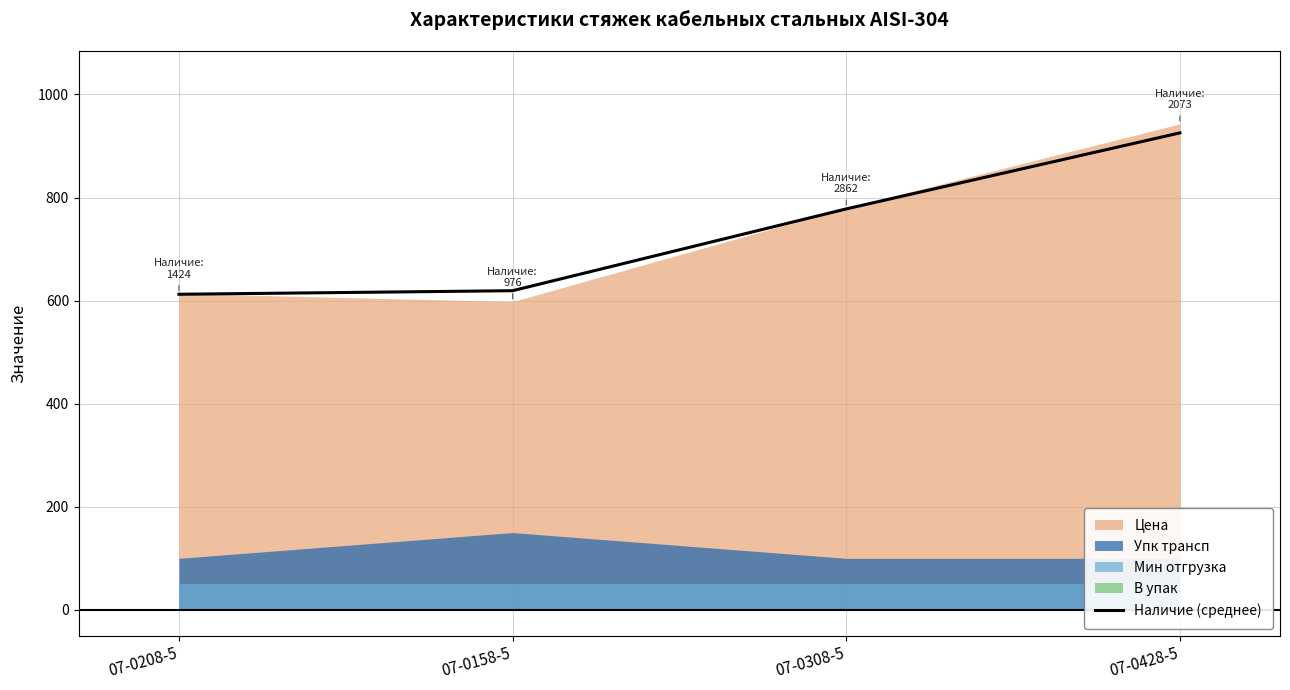

What value does the data have at 07-0308-5?

778.0